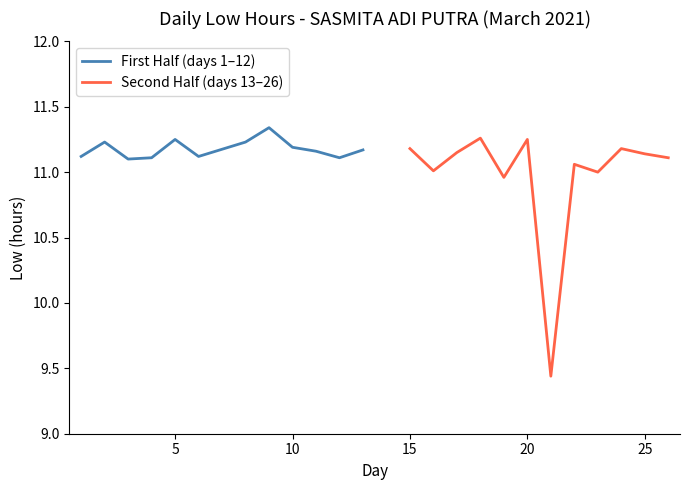

Count the First Half (days 1–12) values in the range 11 to 12.

12